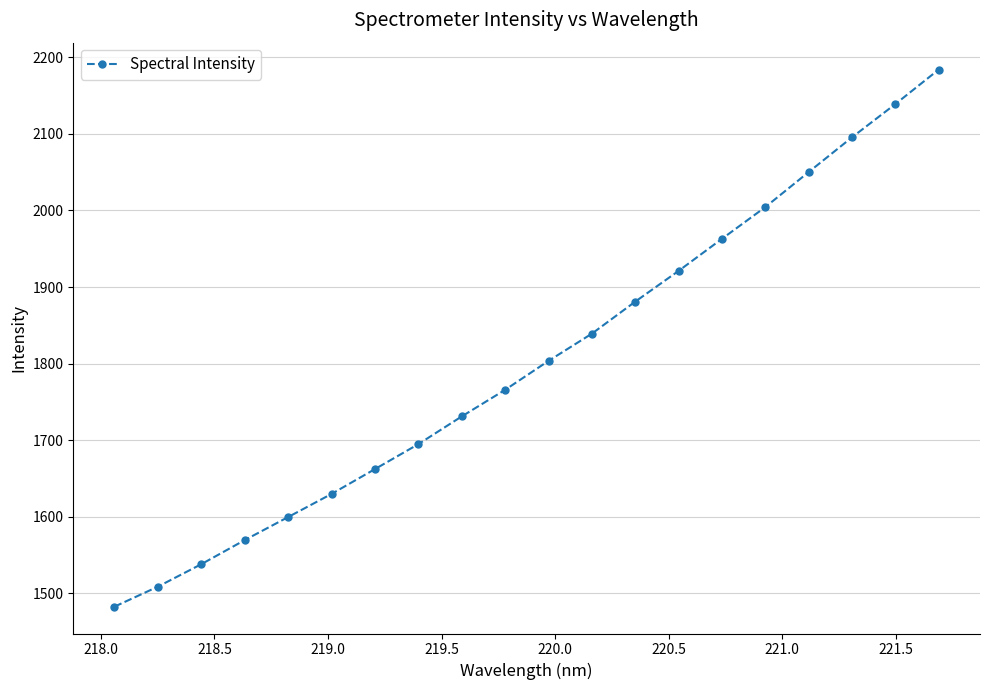

True or false: there are more than 2 points higher than both neighbors.

False